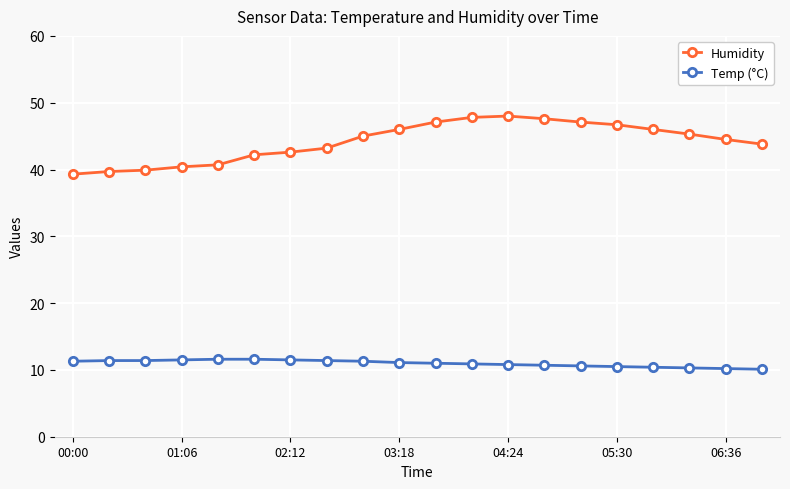

Which series has the widest spread of values?

Humidity